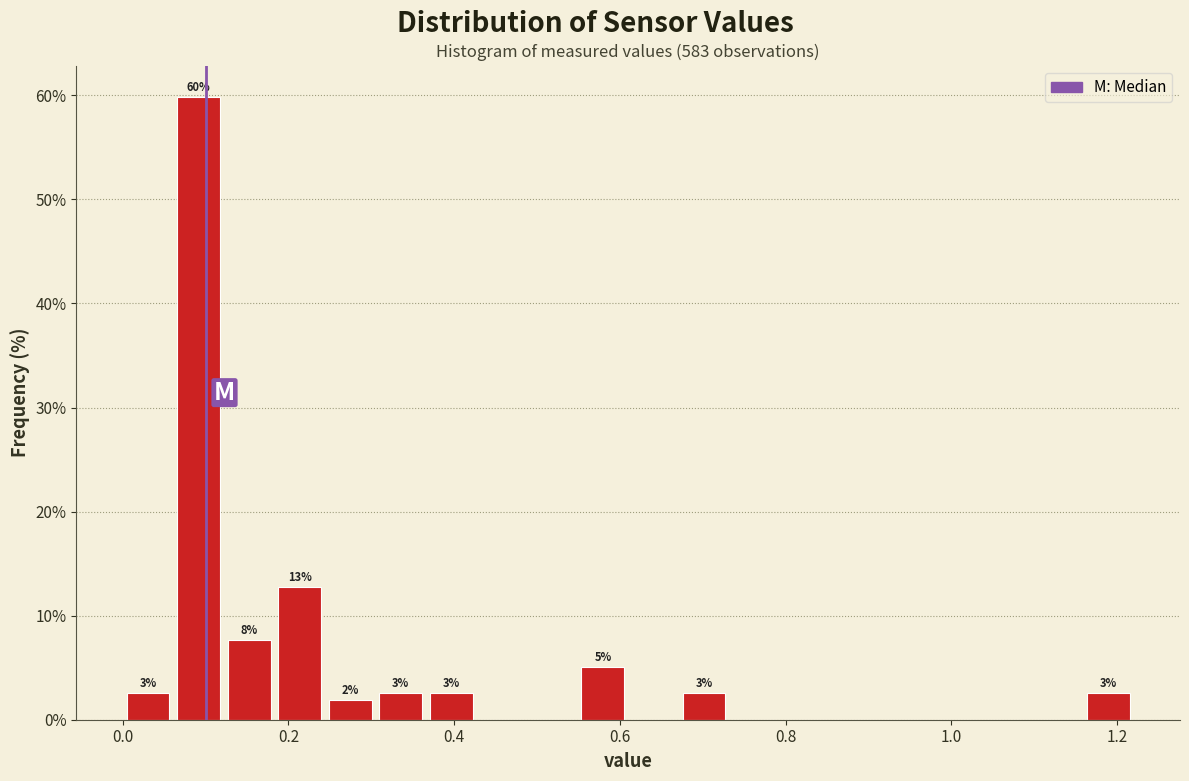

Around what value on the x-axis is the tallest bar? Give the approximate position of its centre, as read against the axis.

0.10